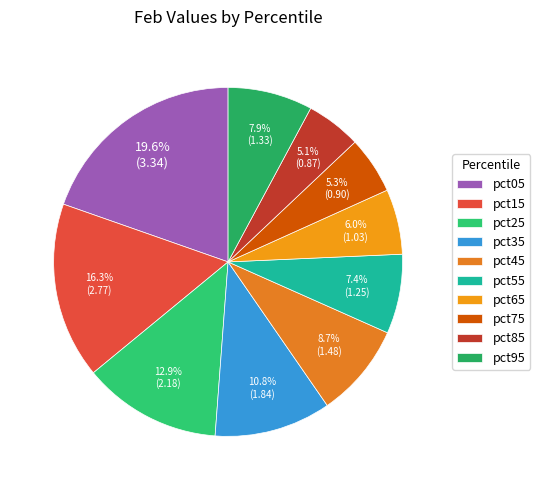

How many slices are in this pie chart?

10